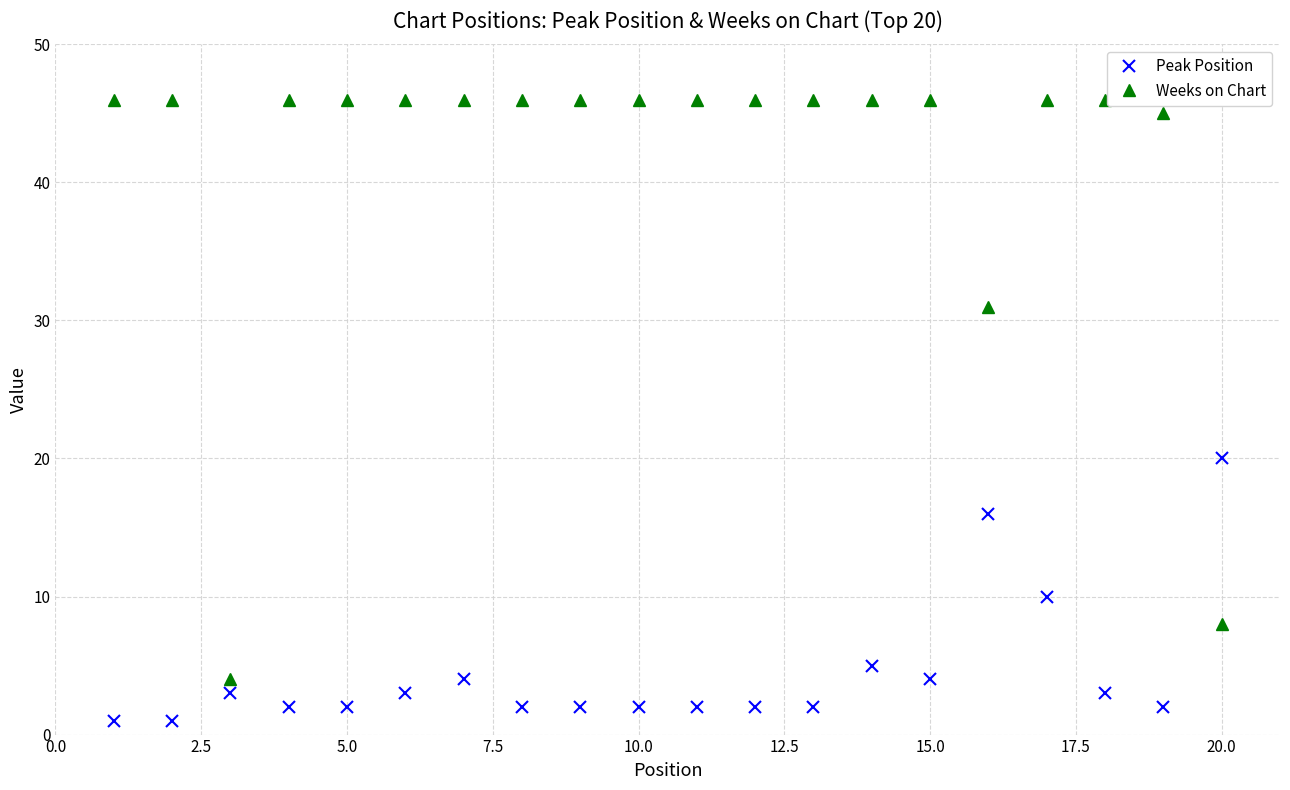

What are all the series names shown in the legend?

Peak Position, Weeks on Chart